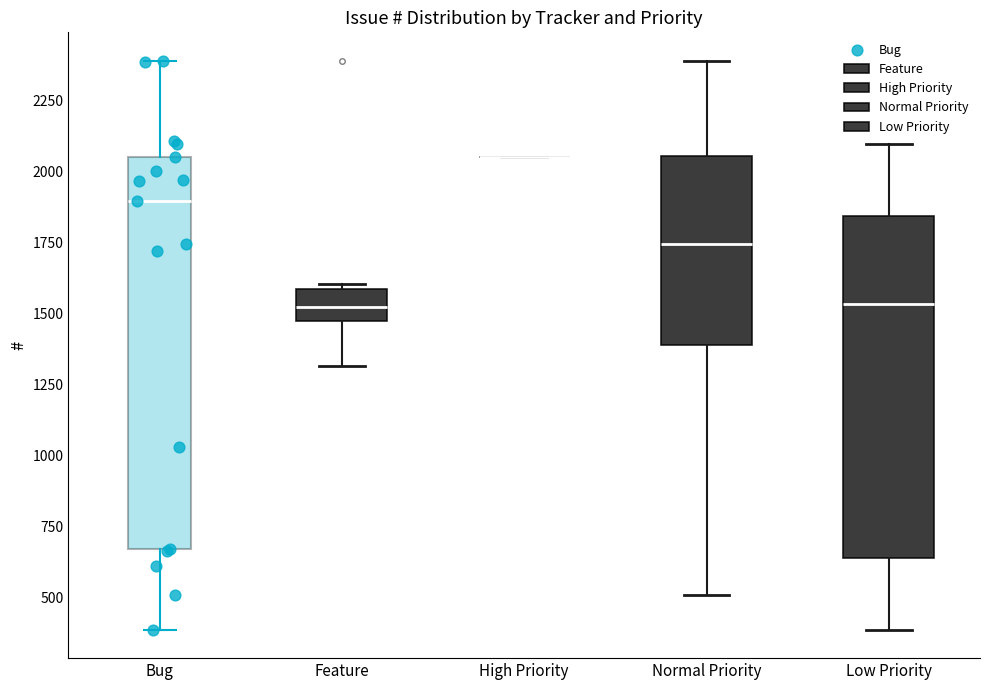

Where is the upper edge of the box for Feature on the y-axis? The values are not printed on the chart, so give them approximately, as read against the axis.

1600